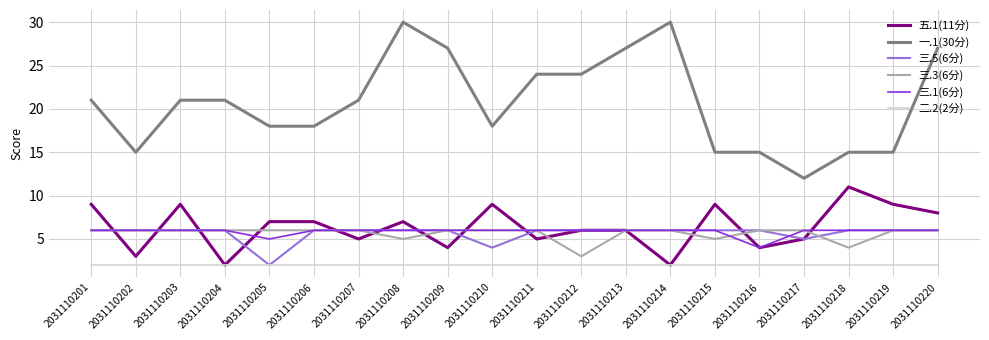

The 一.1(30分) series shows 30 at 2031110203. True or false?

False